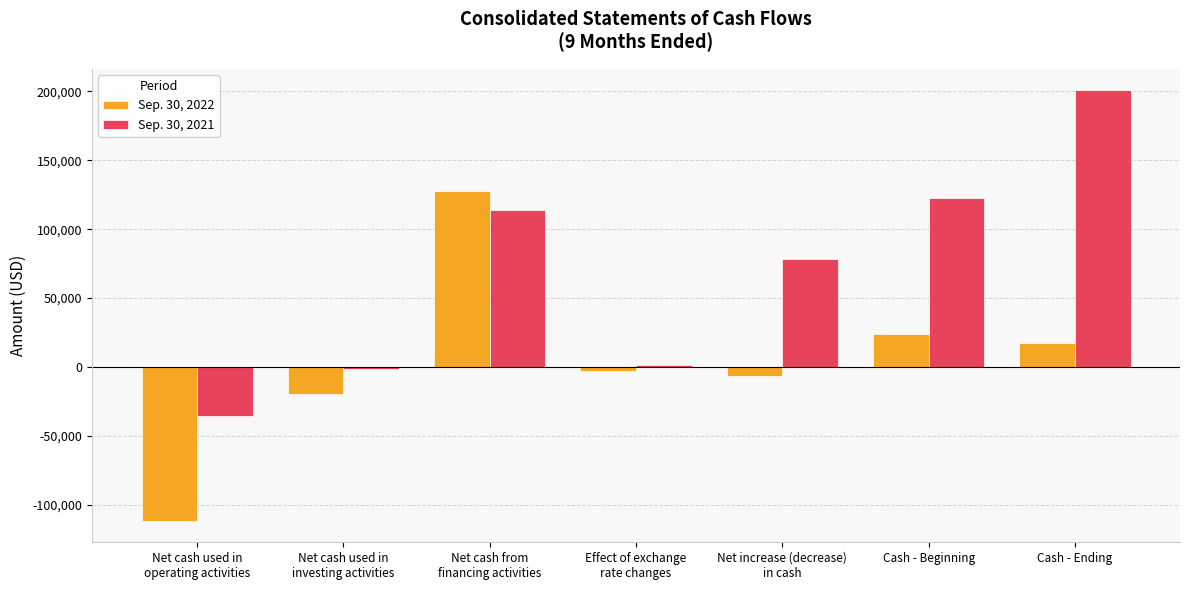

What is the difference between the Sep. 30, 2021 values at Net cash used in
operating activities and Cash - Ending?

236575